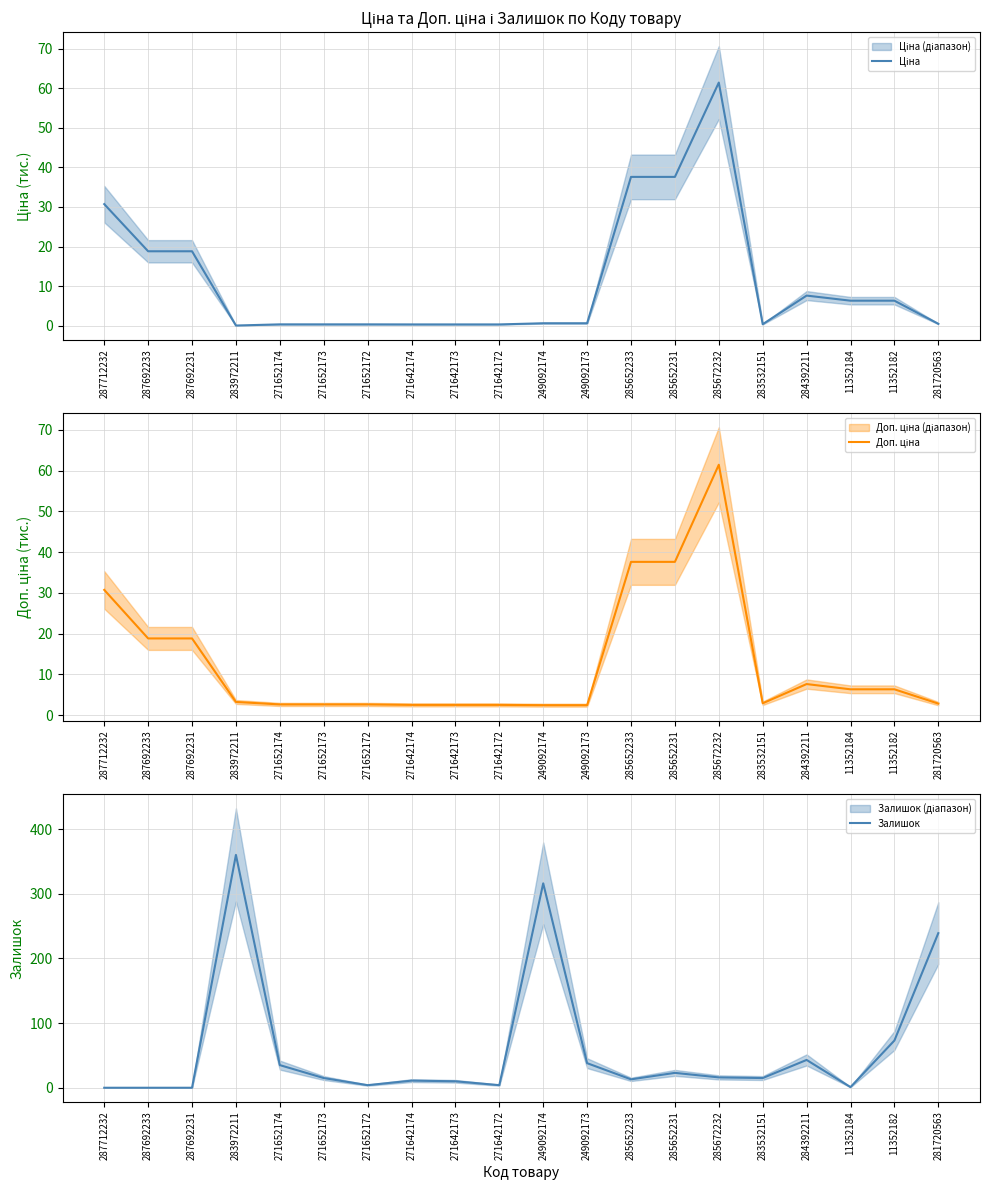

What are all the series names shown in the legend?

Ціна, Доп. ціна, Залишок